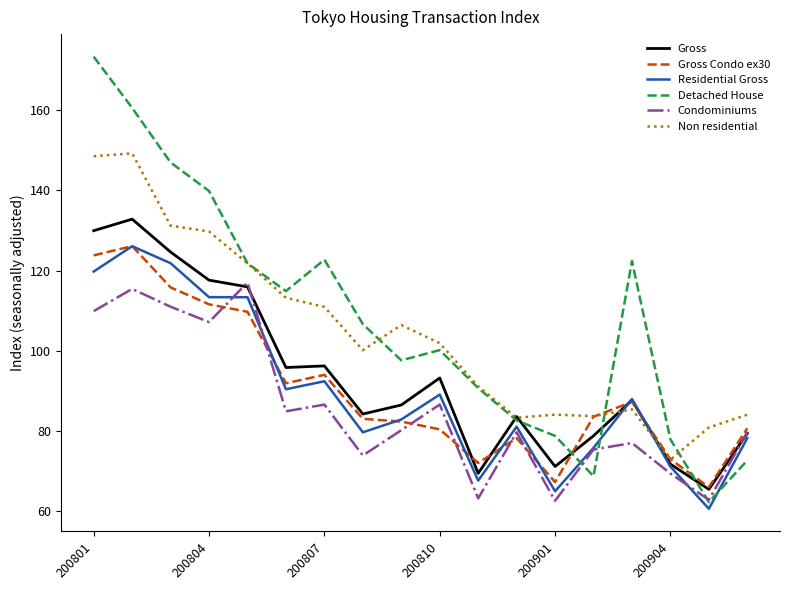

Which series has the largest total across all categories?

Detached House